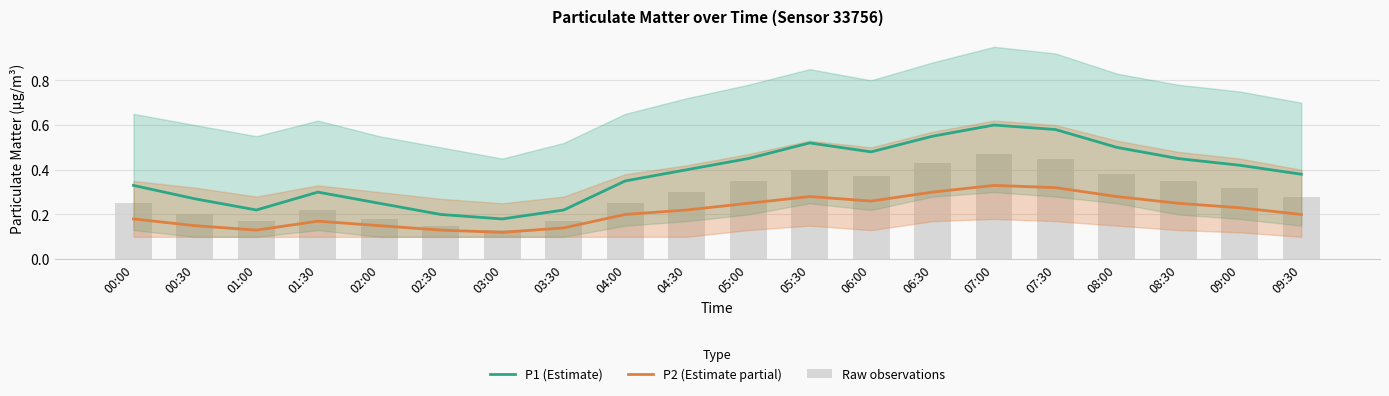

What is the label of the 18th bar from the right?

01:00